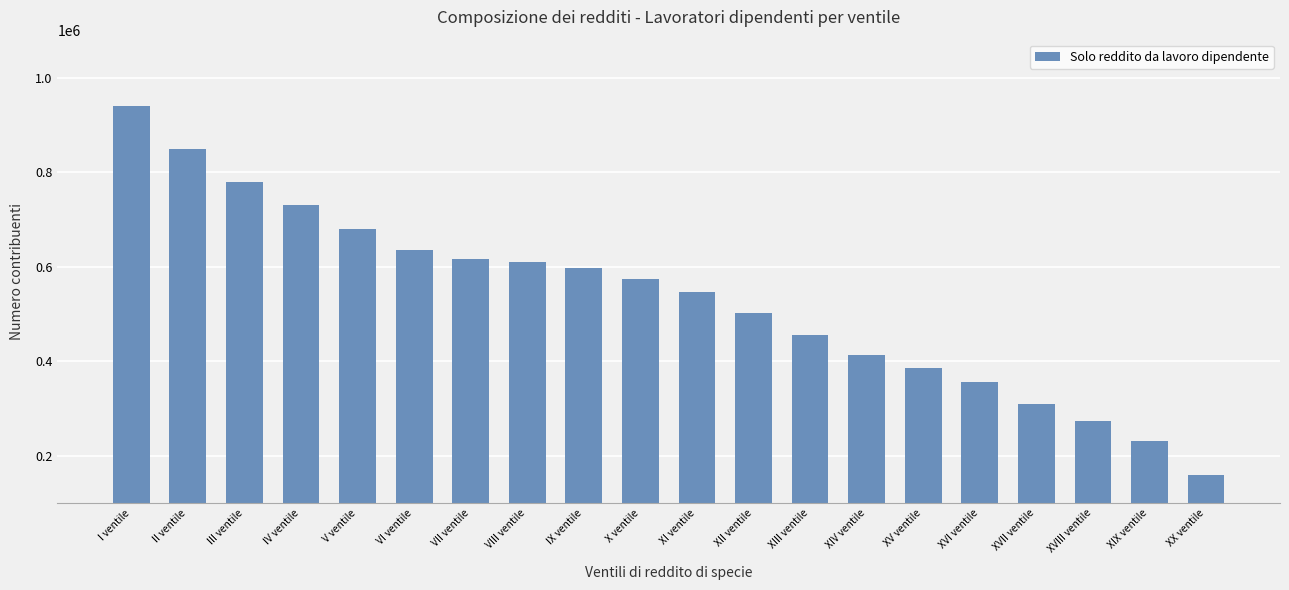

Reading left to right, extract all data points from this chart.

939682	850175	779484	731533	680969	635601	617044	610310	598279	575224	545995	501428	455795	414303	386282	356502	310049	272843	231136	159911